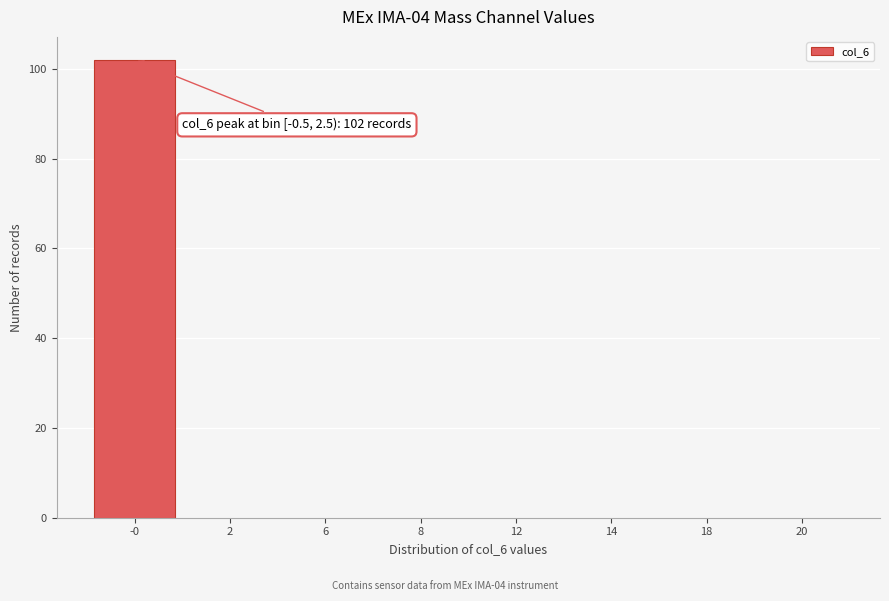

Reading left to right, transcribe all the data shown in this chart.

-0=102	2=0	6=0	8=0	12=0	14=0	18=0	20=0